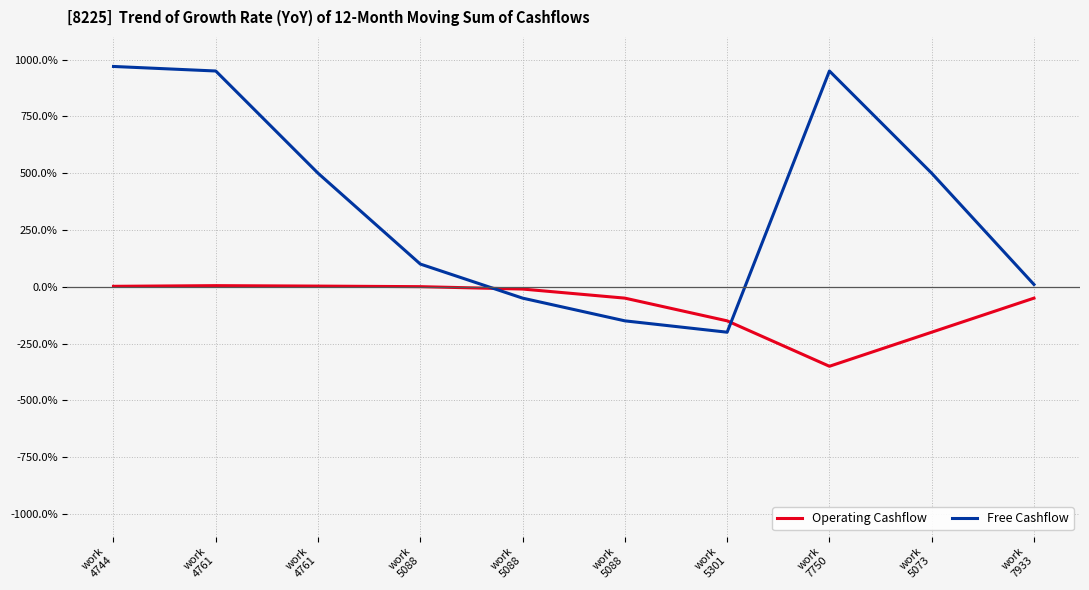

Which series has the widest spread of values?

Free Cashflow